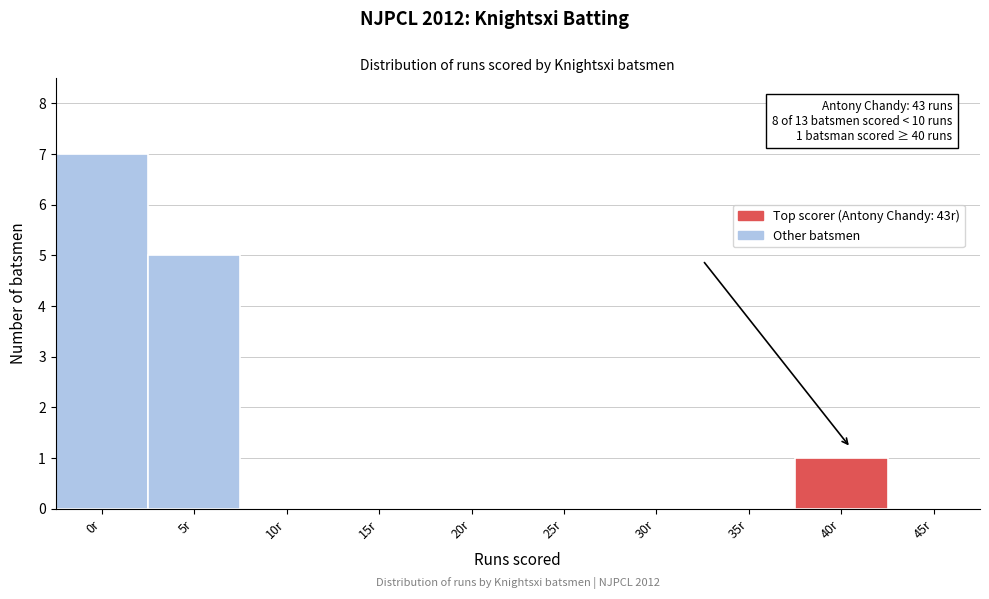

Reading left to right, list all the values displayed in this chart.

0r=7	5r=5	10r=0	15r=0	20r=0	25r=0	30r=0	35r=0	40r=1	45r=0